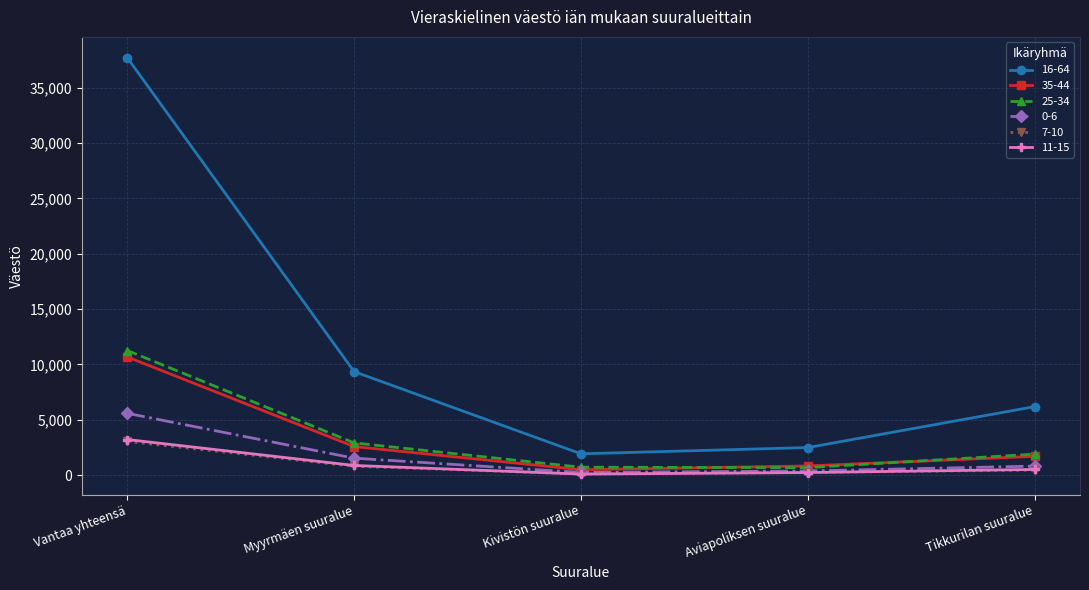

How many values in the 35-44 series are below 1690?

2